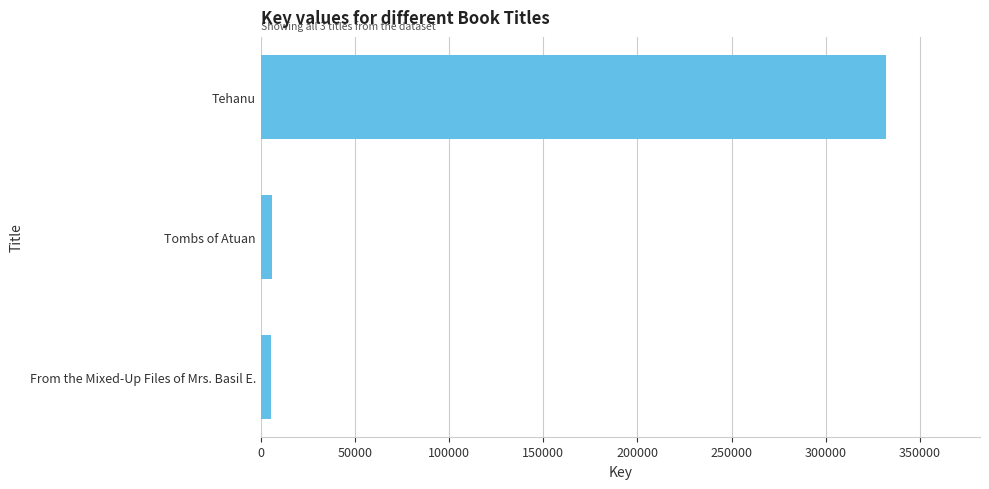

True or false: the data shows 171151 at Tehanu.

False